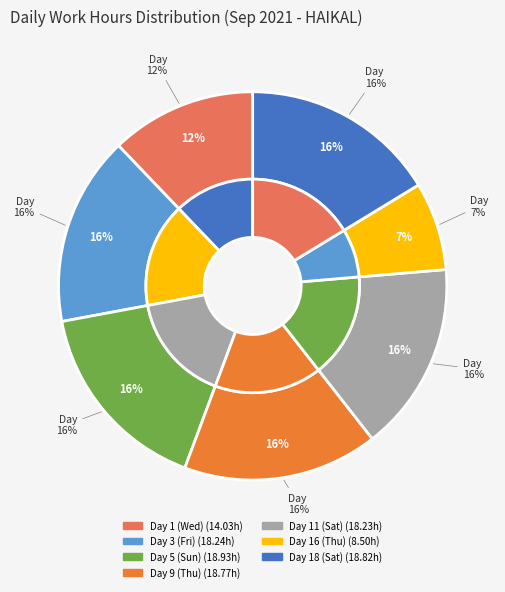

What is the change in value from Day 11 (Sat) to Day 18 (Sat)?

+0.6